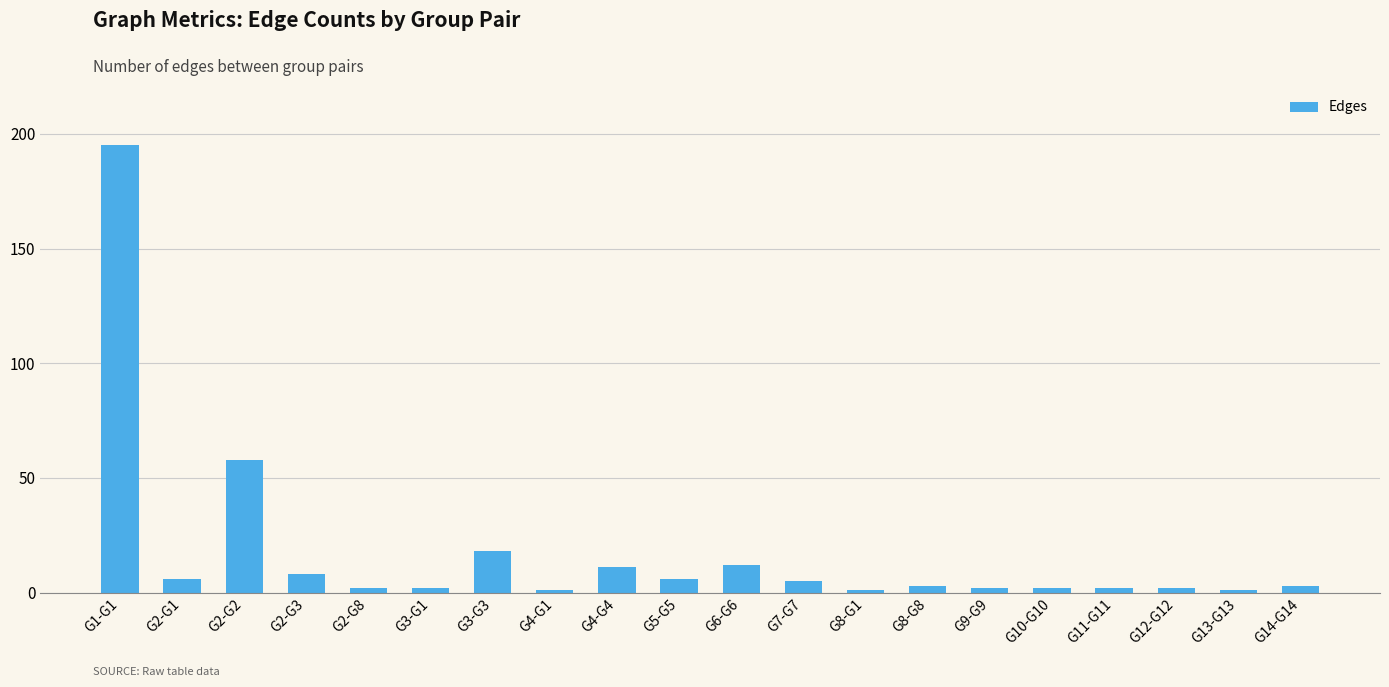

Reading right to left, what are all the values shown in this chart?

3	1	2	2	2	2	3	1	5	12	6	11	1	18	2	2	8	58	6	195